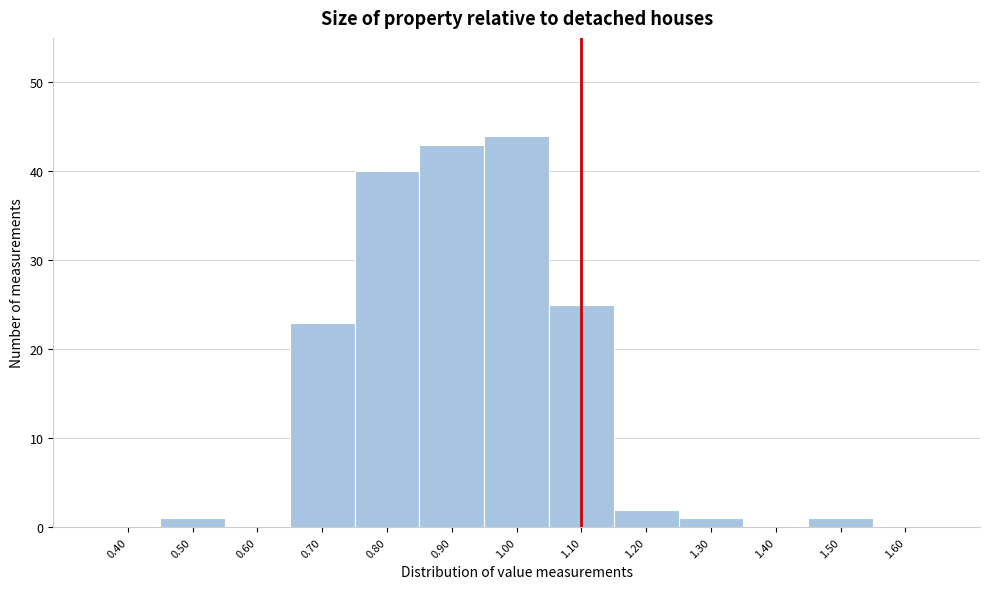

How tall is the bar that spans 1.05 to 1.15 on the x-axis? The values are not printed on the chart, so give them approximately, as read against the axis.

25